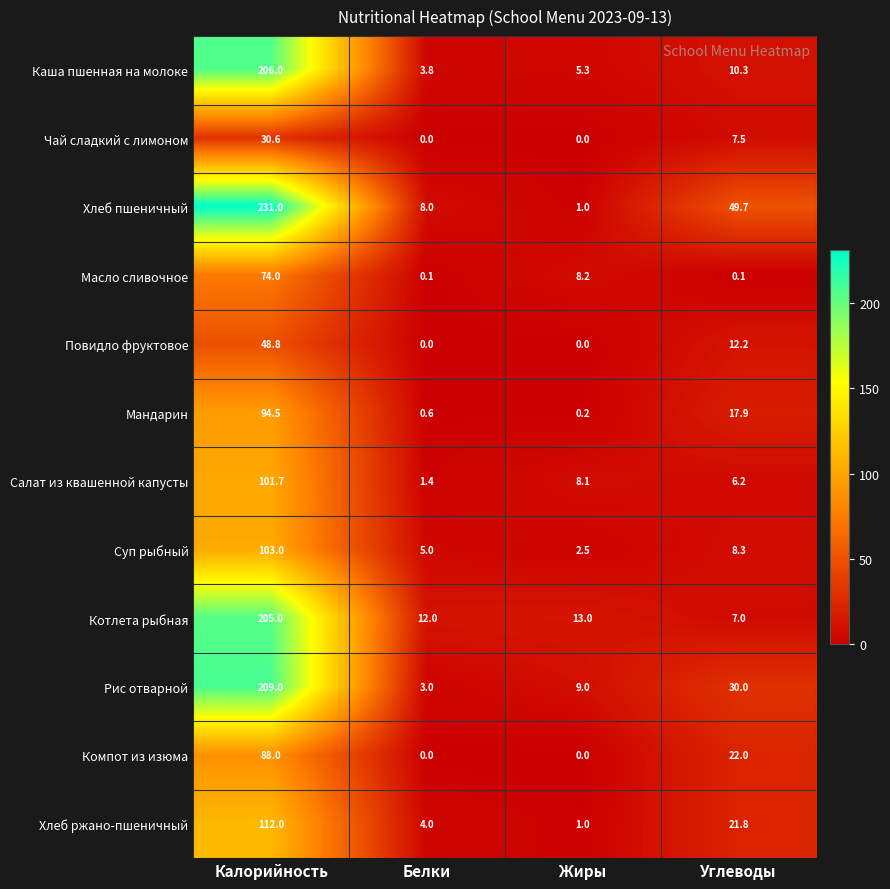

What is the highest value of the Компот из изюма series?

88.0